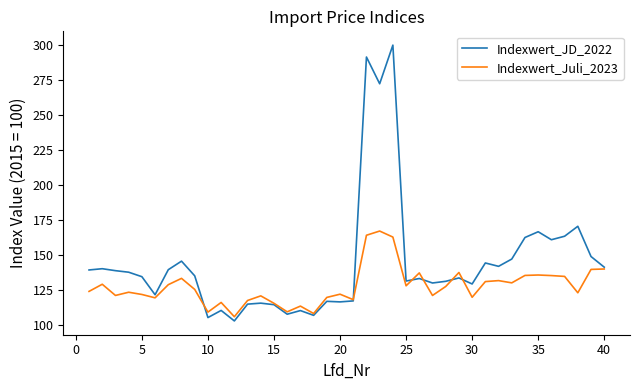

What is the greatest value displayed?

300.0